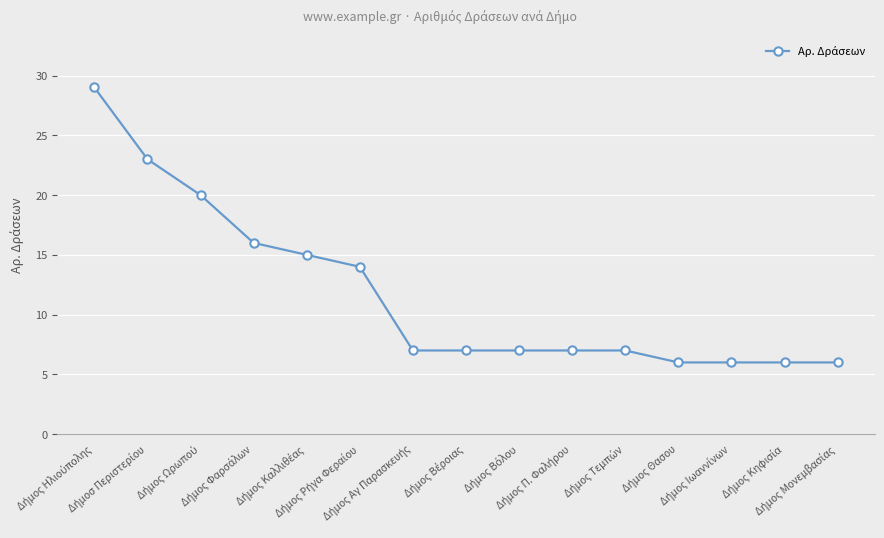

What is the greatest value displayed?

29